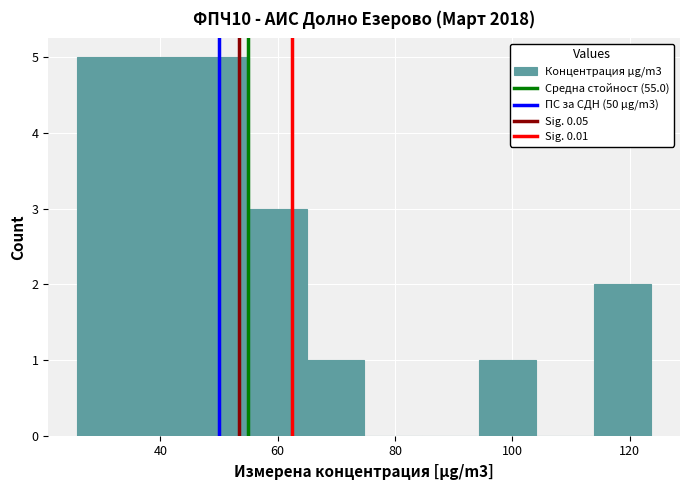

What is the height of the bar covering 56 to 64 on the x-axis? Neither the bar edges nor the heights are printed on the chart, so give them approximately, as read against the axes.

3